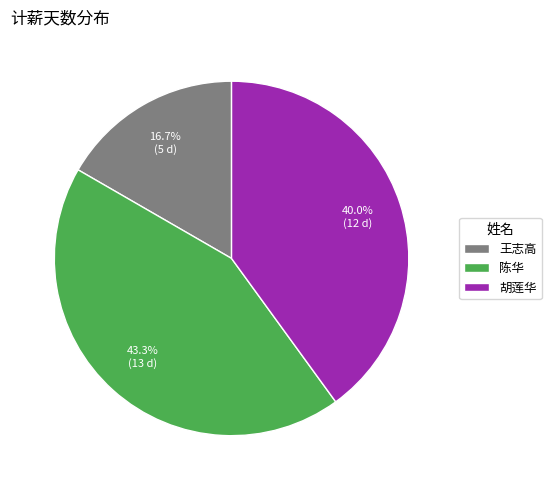

The 胡莲华 slice represents 40% of the pie. True or false?

True